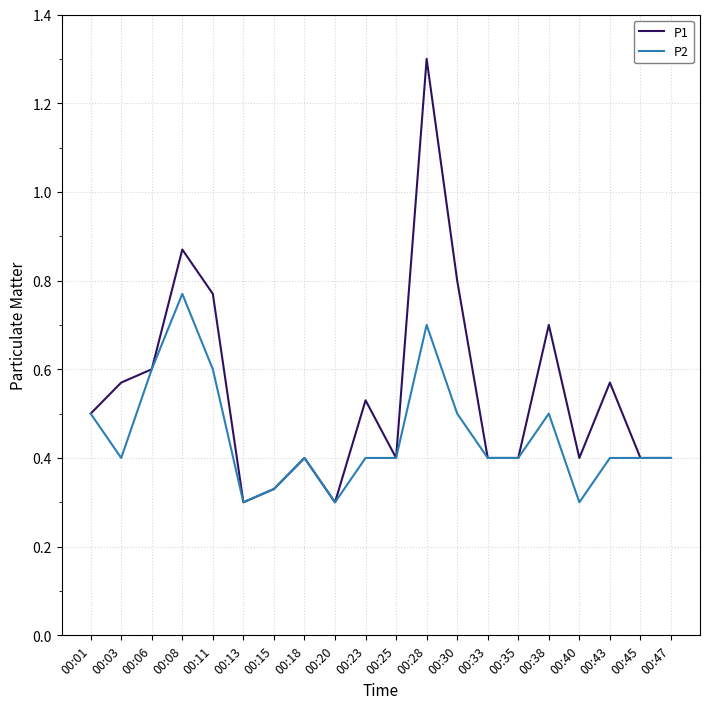

At which category is the sum across all series the highest?

00:28